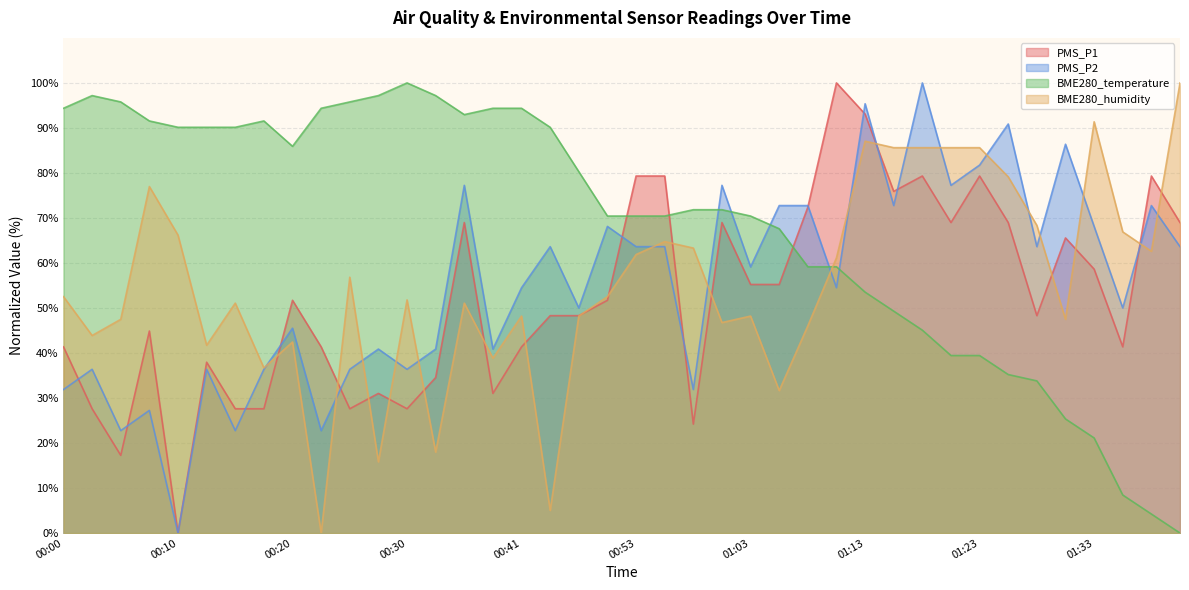

What is the maximum value for PMS_P1?

100.0